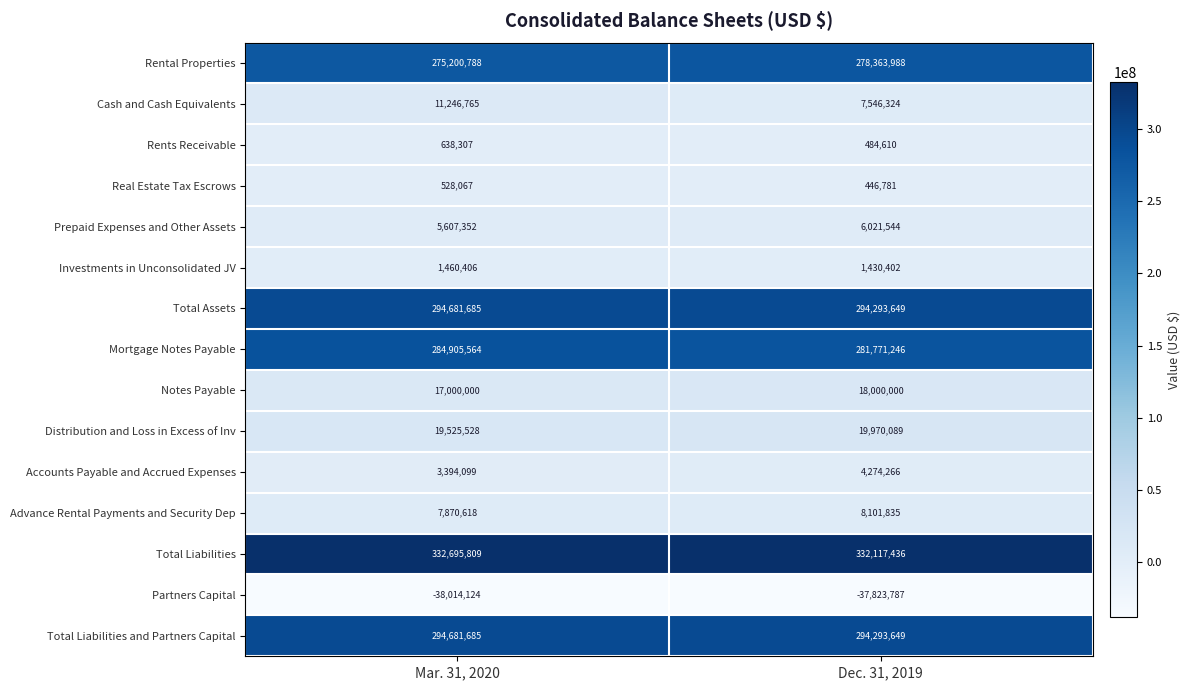

What is the spread (max minus min) of values at Mar. 31, 2020?

370709933